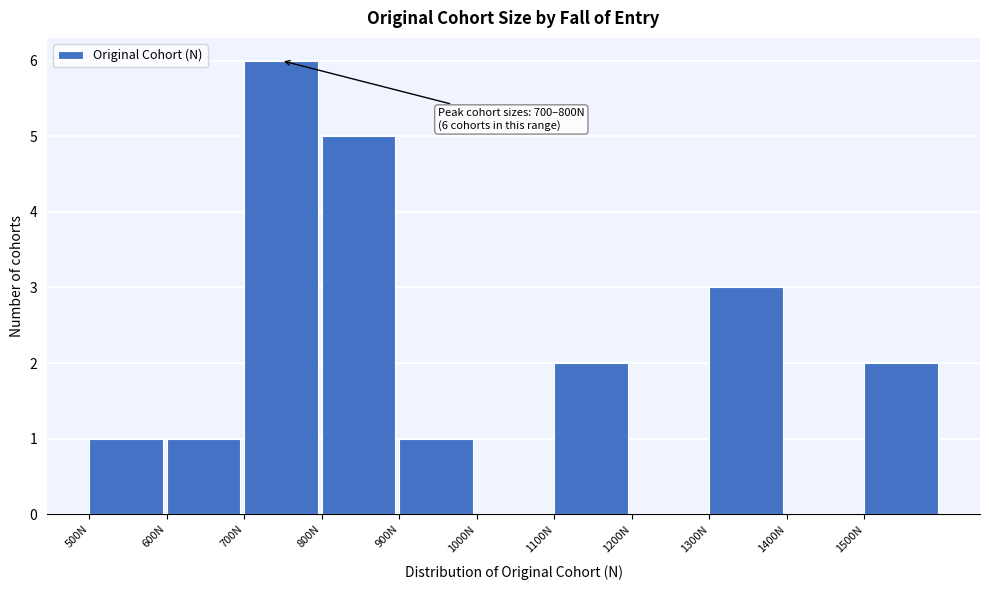

Which range on the x-axis has the tallest bar?

700 to 800